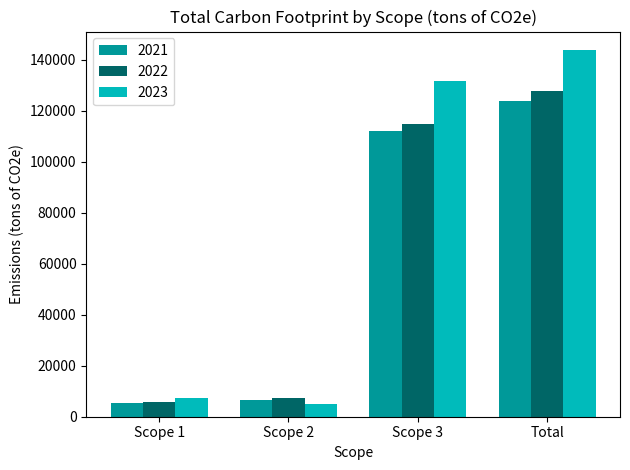

At which category is the sum across all series the highest?

Total